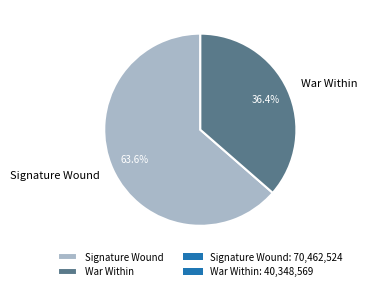

Which has a higher value, Signature Wound or War Within?

Signature Wound